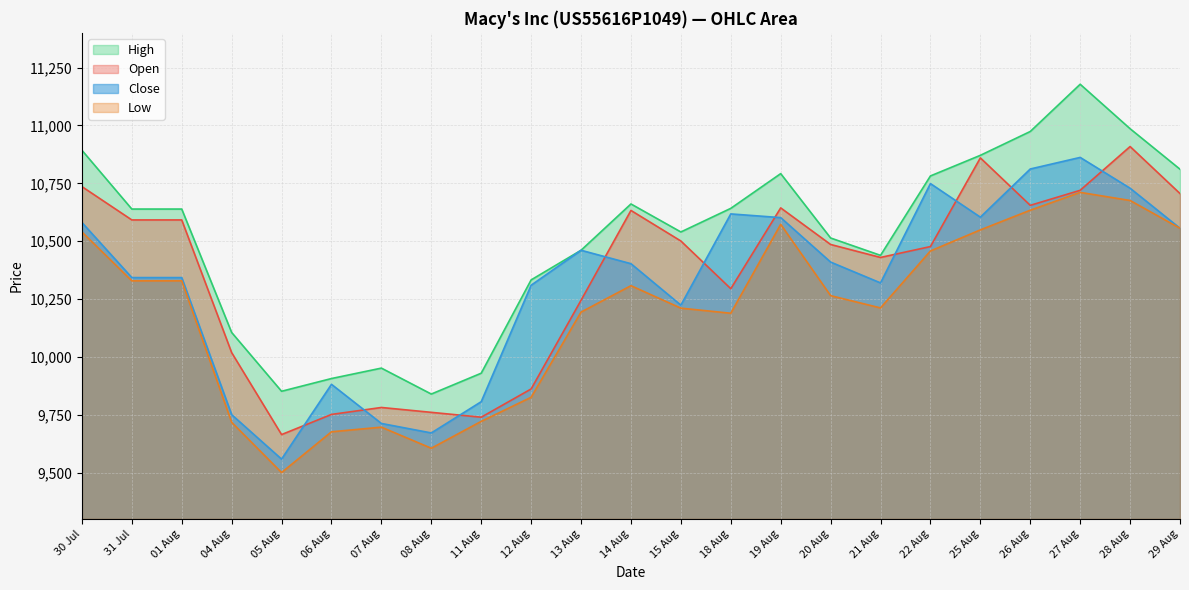

True or false: High and Low cross at least once.

False